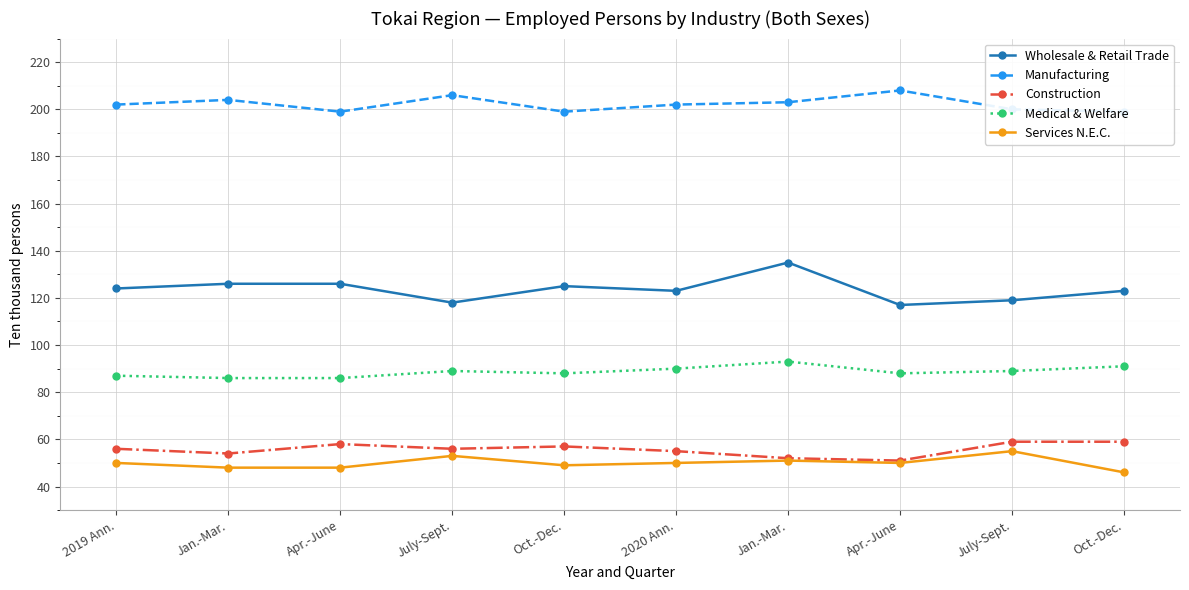

How many Services N.E.C. values are between 48 and 51?

7